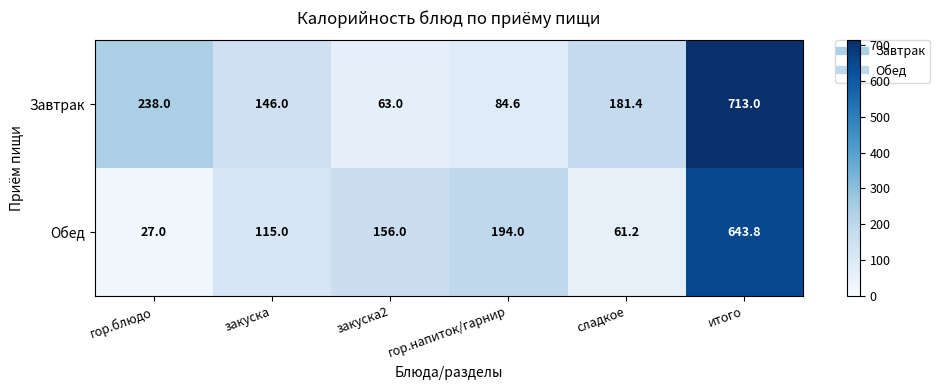

The Завтрак series shows 713.0 at итого. True or false?

True